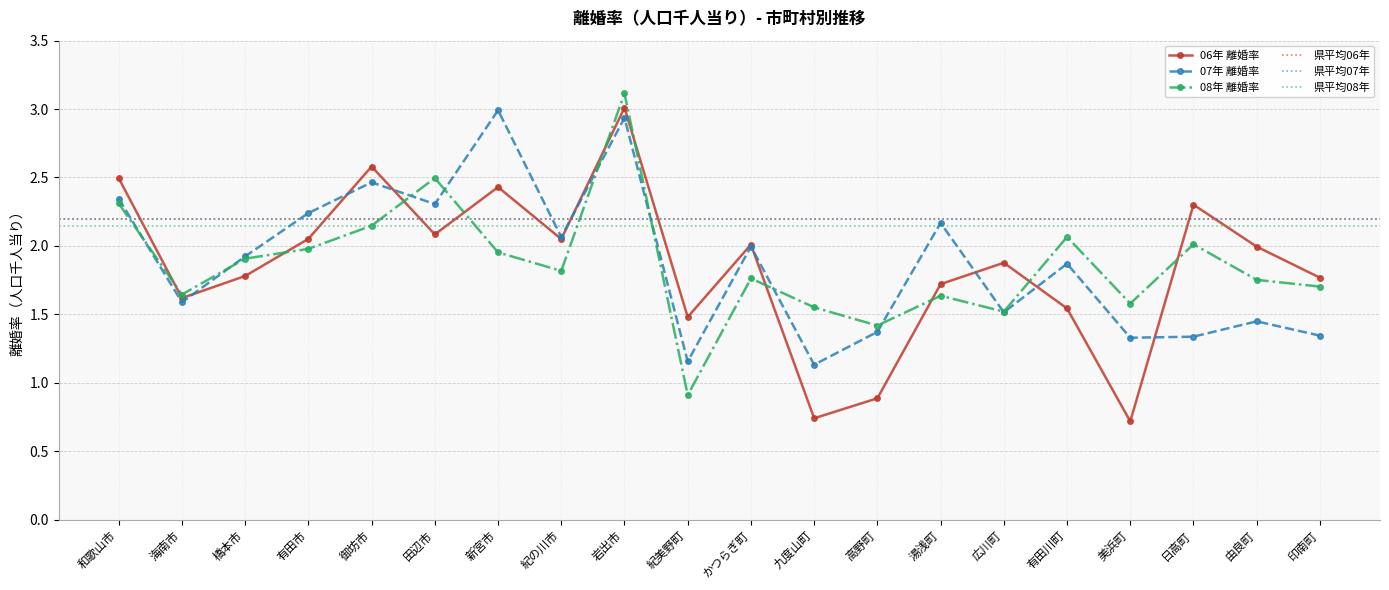

What is the value of the 06年 離婚率 point at the 4th from the left?

2.1